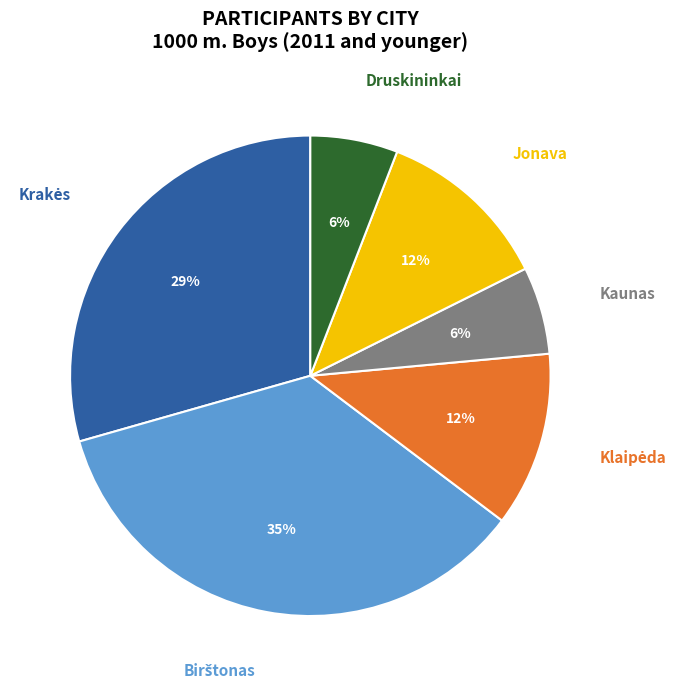

Is there a majority slice in this chart?

No